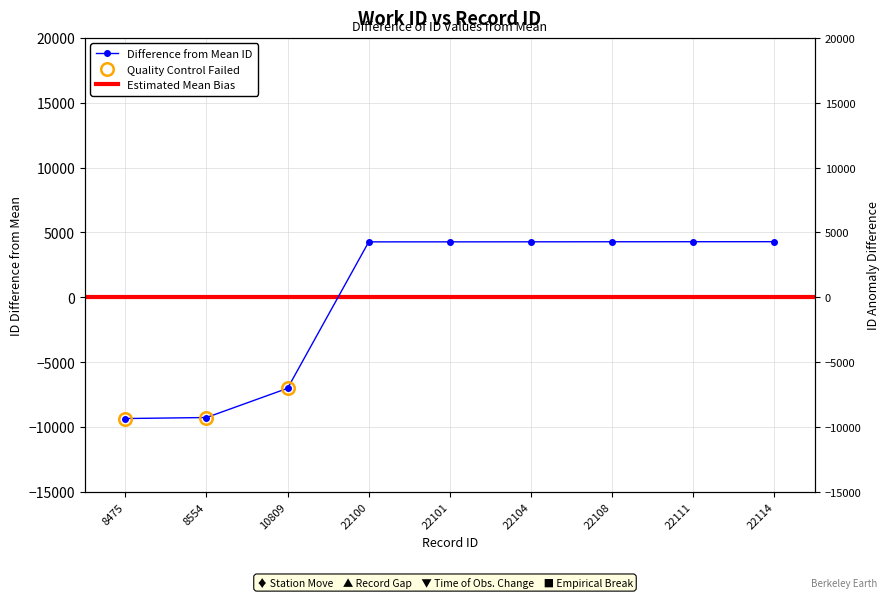

List the labels in order of value, smallest first.

8475, 8554, 10809, 22100, 22101, 22104, 22108, 22111, 22114